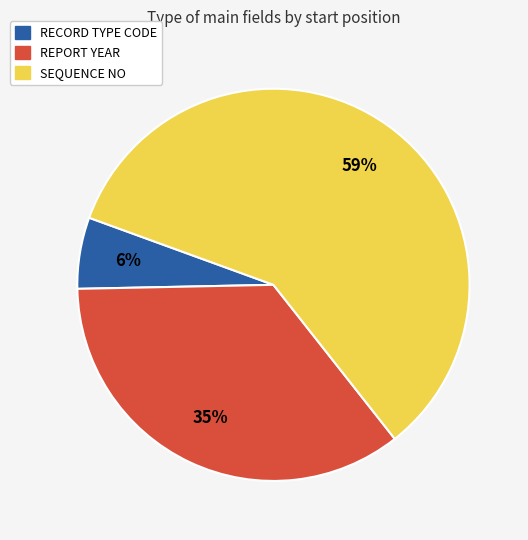

Is there a majority slice in this chart?

Yes